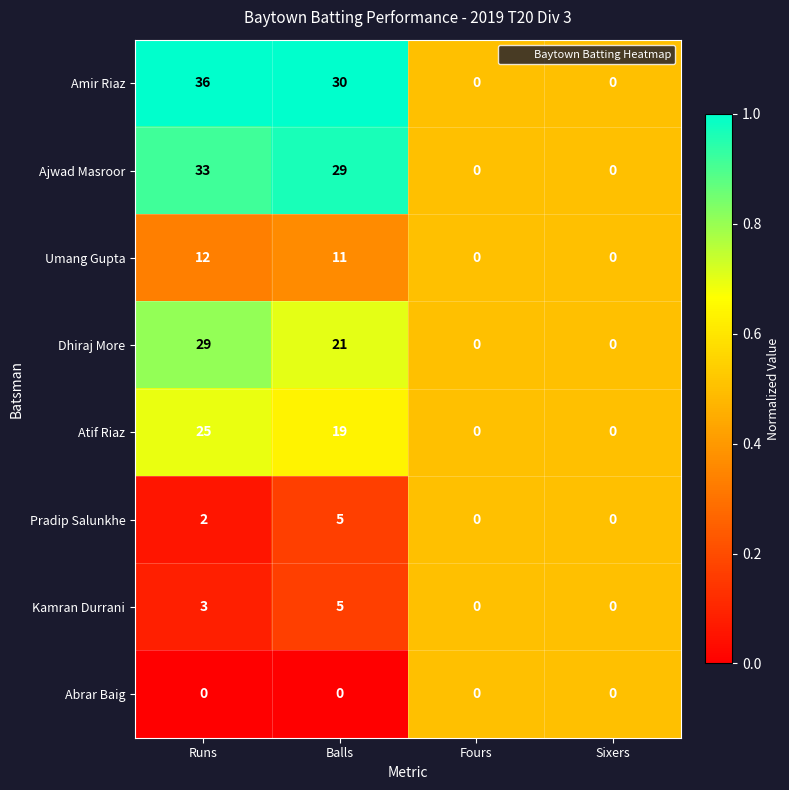

Which series has the largest total across all categories?

Amir Riaz